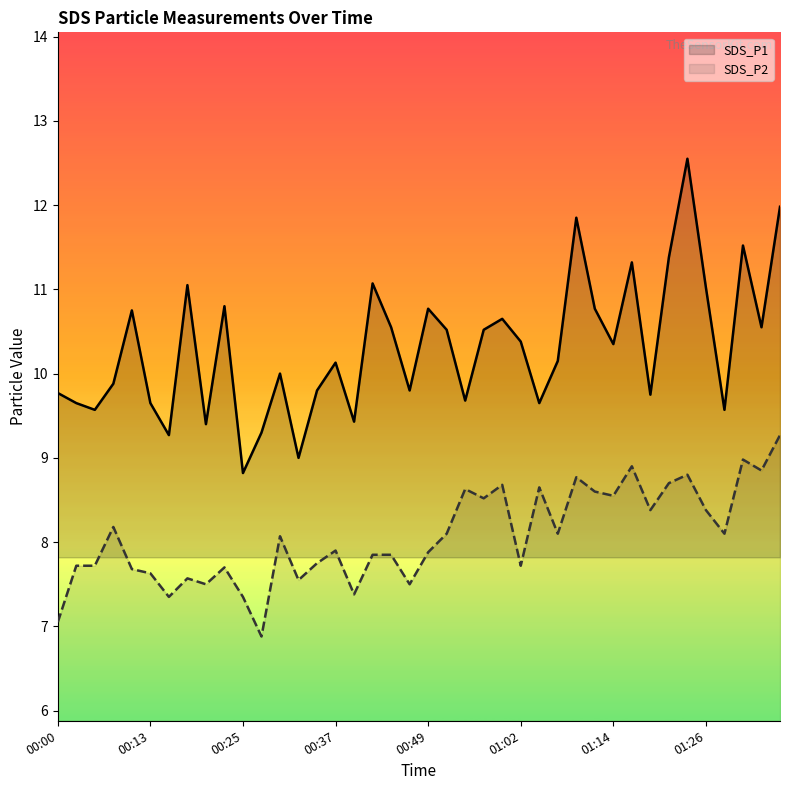

List the series in order of their overall mean, highest first.

SDS_P1, SDS_P2